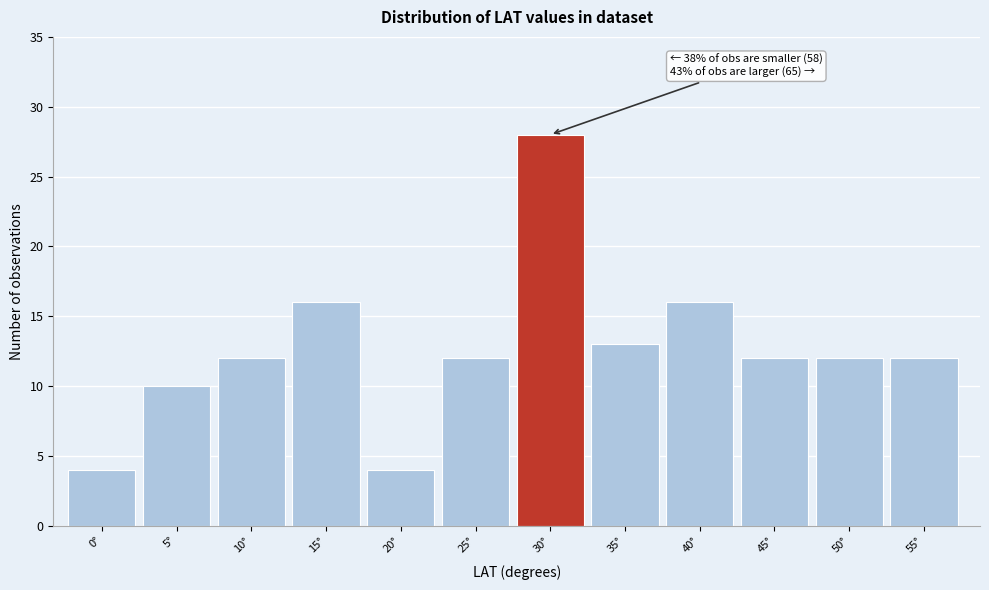

Reading left to right, extract all data points from this chart.

0°=4	5°=10	10°=12	15°=16	20°=4	25°=12	30°=28	35°=13	40°=16	45°=12	50°=12	55°=12